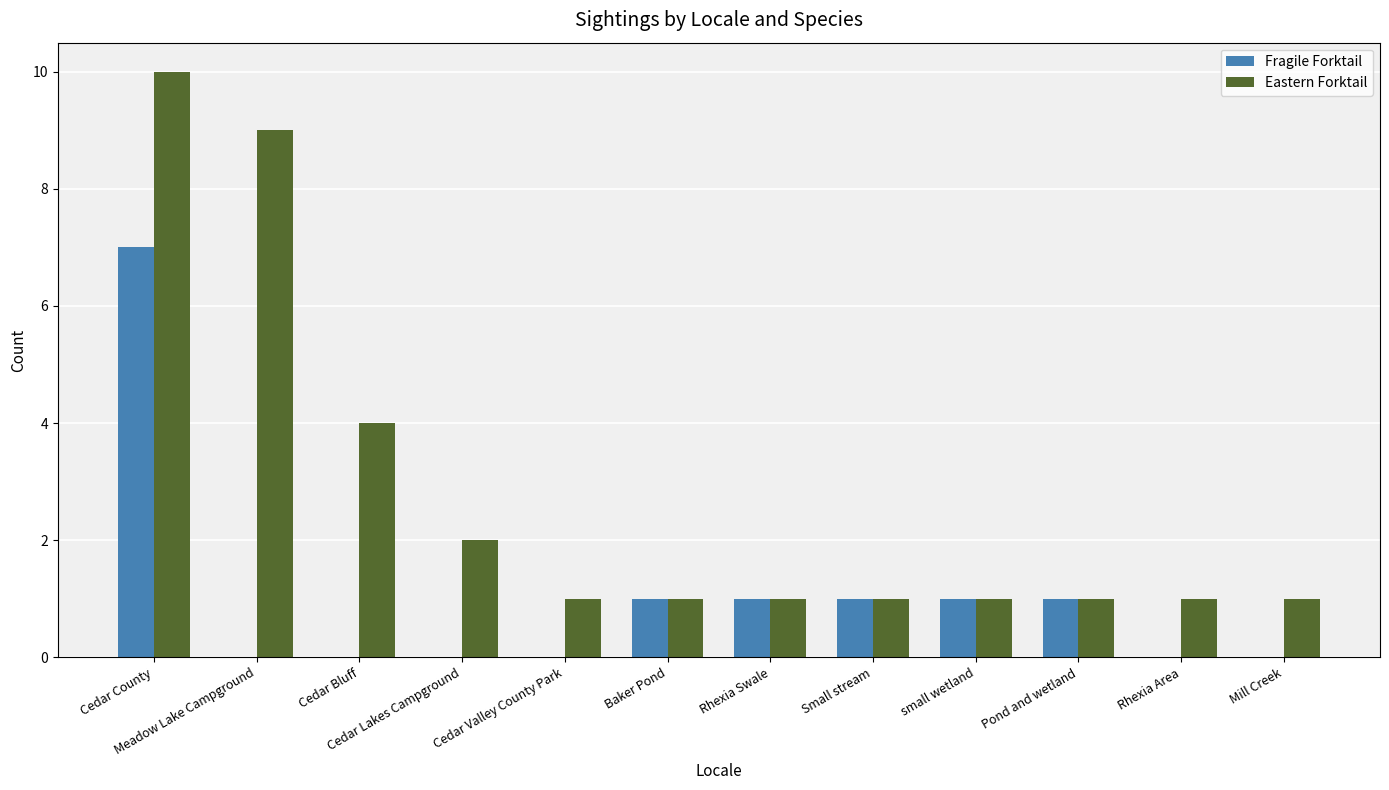

The value of Eastern Forktail at Cedar Valley County Park is 2. True or false?

False